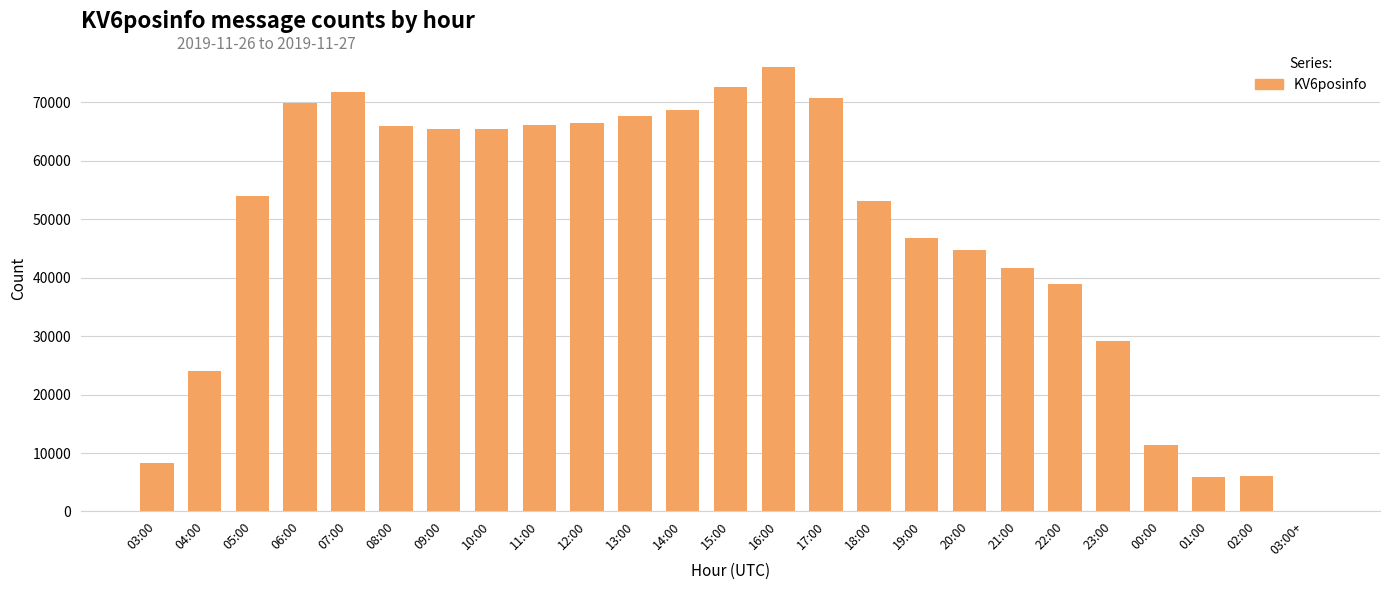

At which label is the value closest to 38017?

22:00